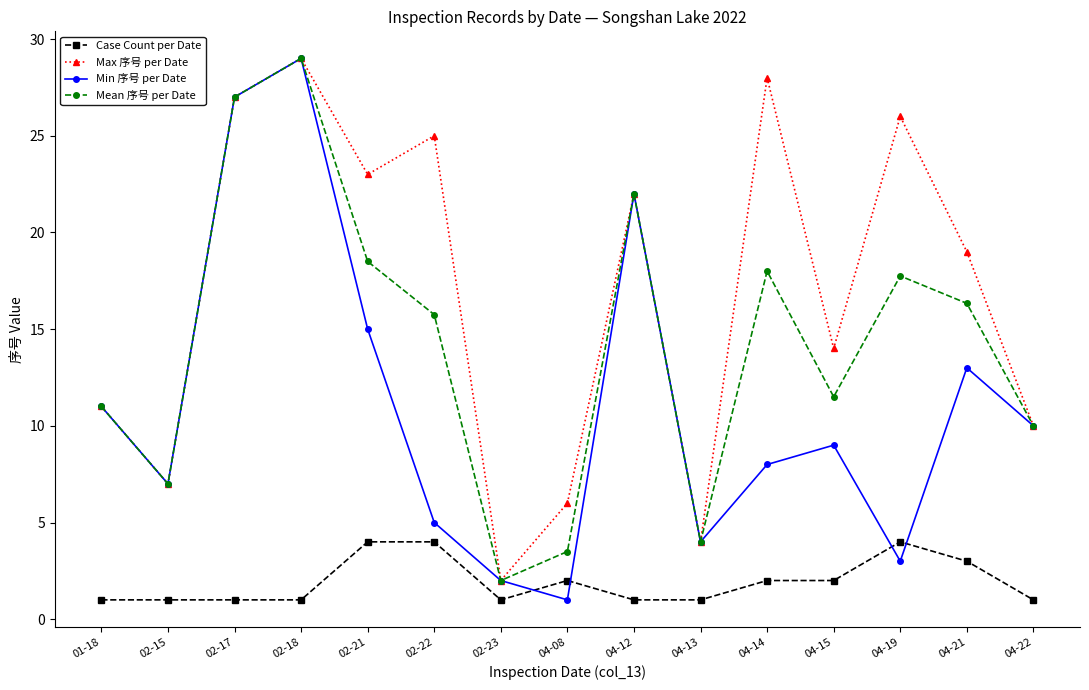

In Min 序号 per Date, how many points are lower than both neighbors (excluding endpoints)?

4